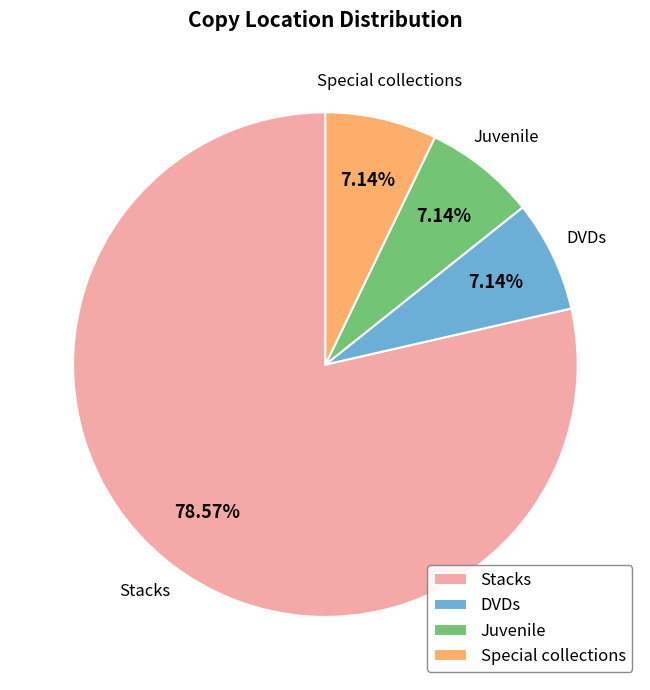

To the nearest percent, what percentage of the pie is Stacks?

79%